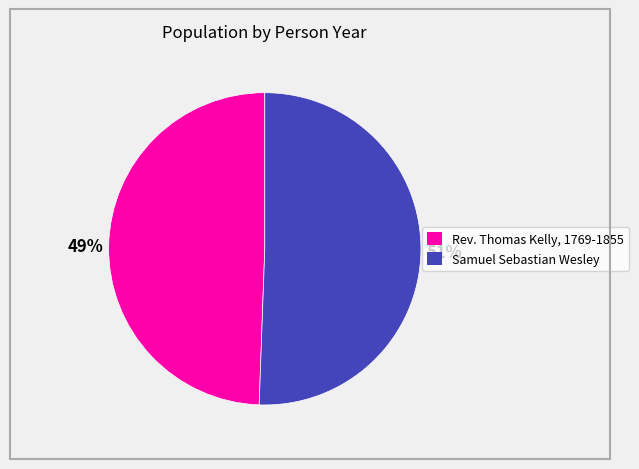

What is the smallest slice in the pie chart?

Rev. Thomas Kelly, 1769-1855